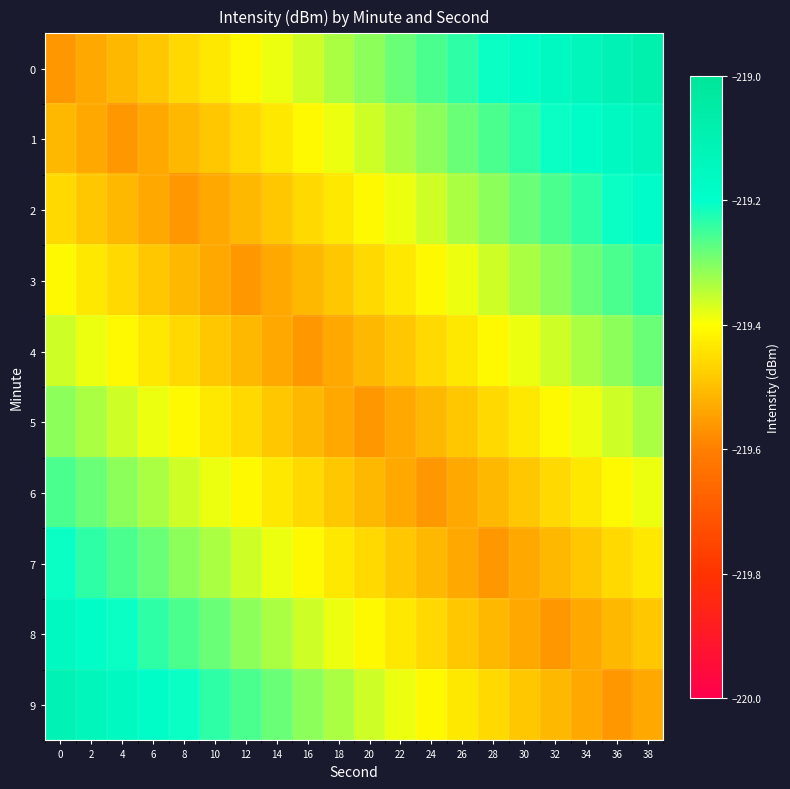

What is the total value across all series at 2?

-2193.6